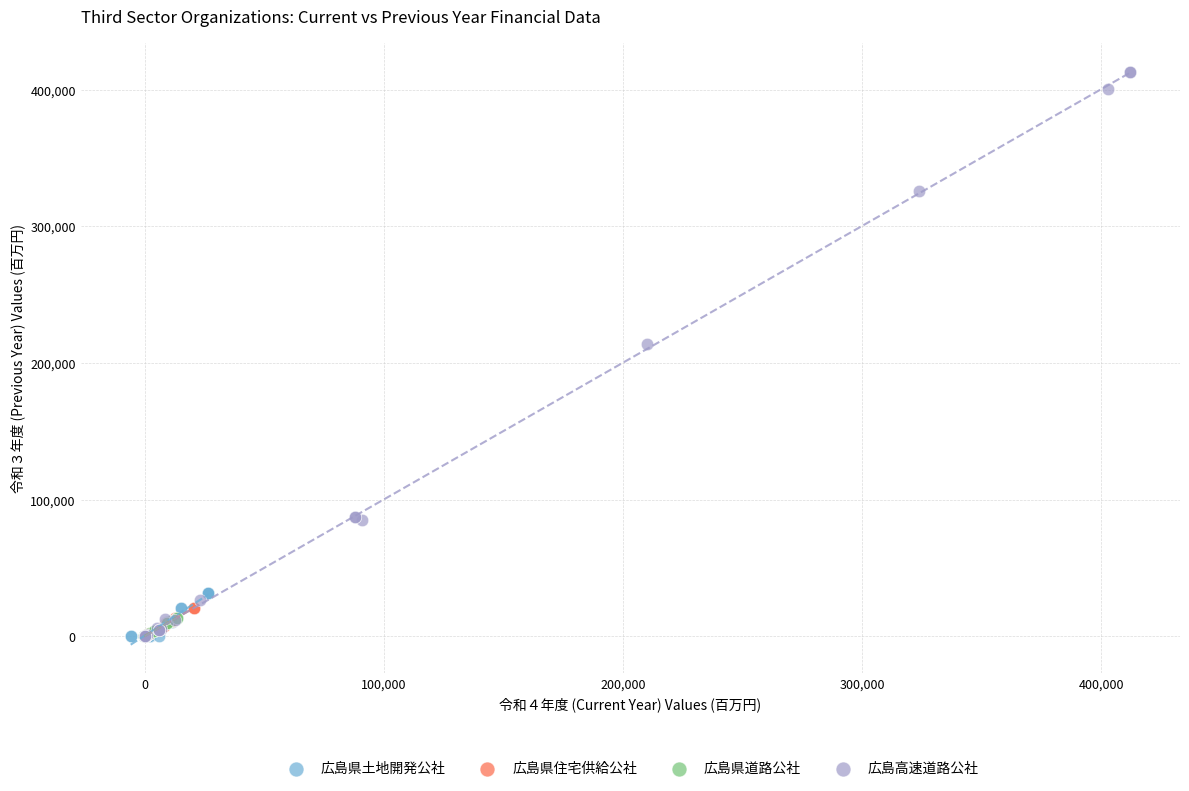

Which series reaches the maximum Y coordinate?

広島高速道路公社